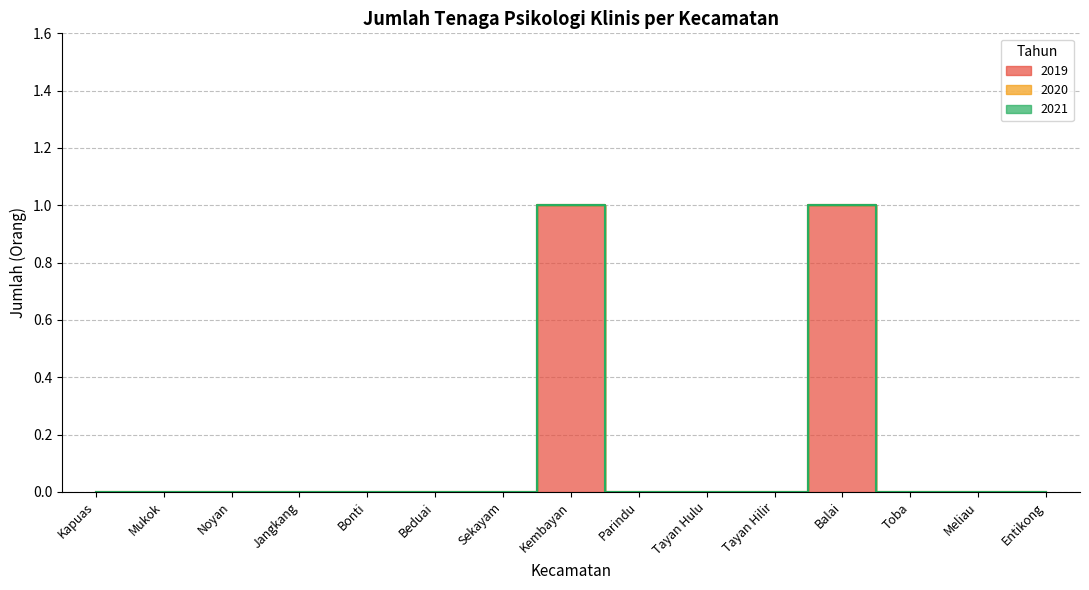

List the series in order of their peak value, lowest first.

2020, 2021, 2019